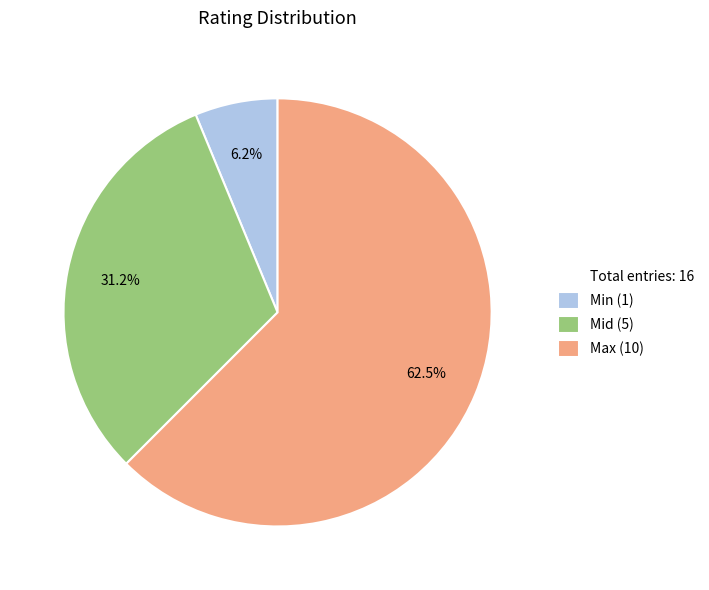

Is there any slice that represents more than half of the pie?

Yes